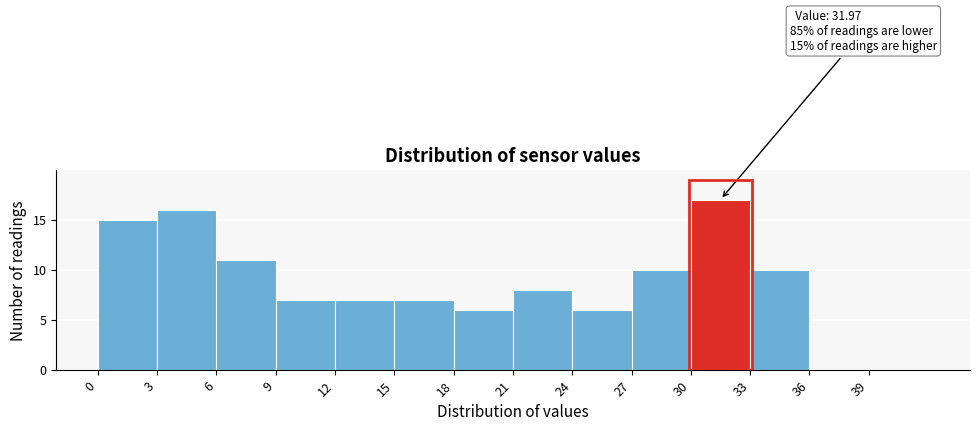

Which range on the x-axis has the tallest bar?

30 to 33